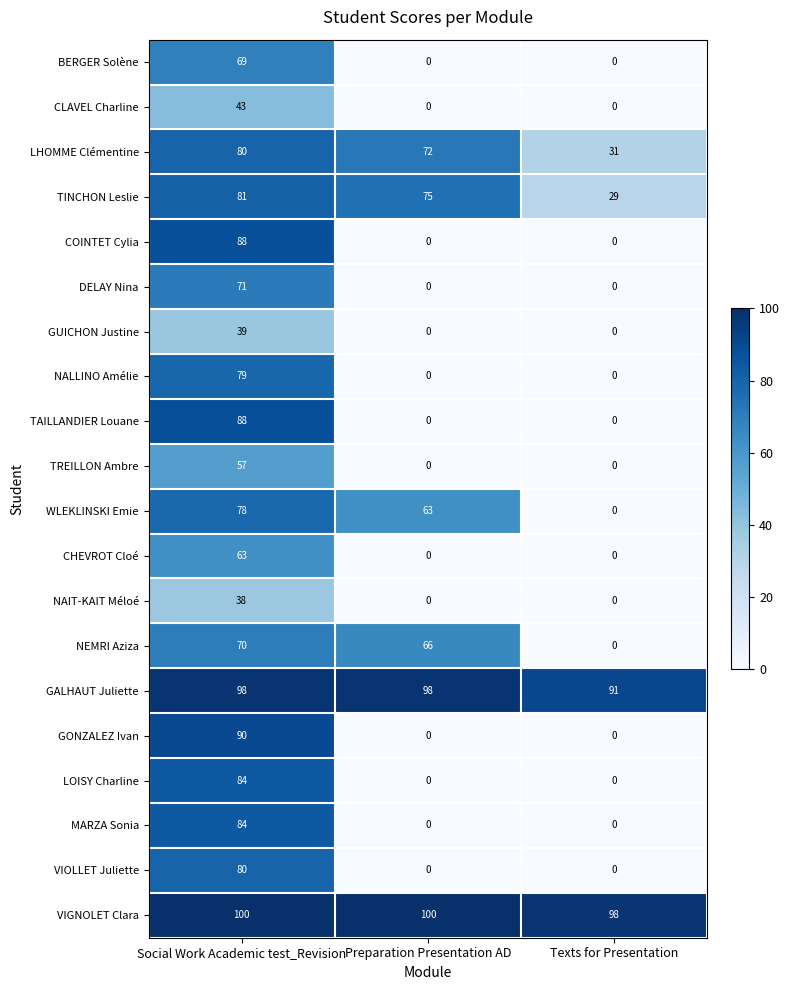

What is the highest value of the LOISY Charline series?

84